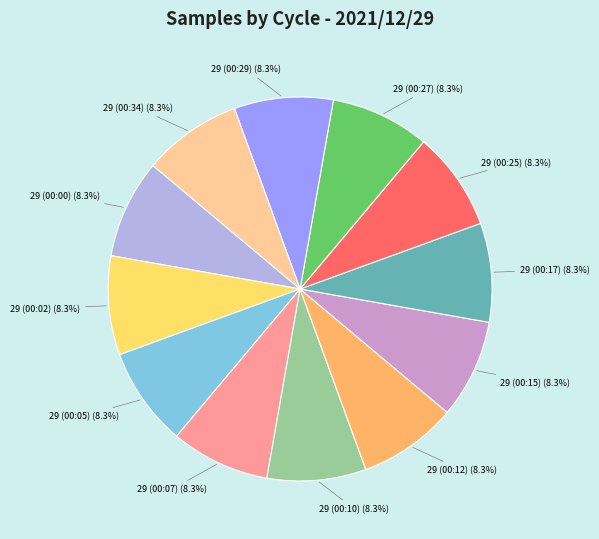

How much of the chart is everything except 29 (00:12)?

91.7%